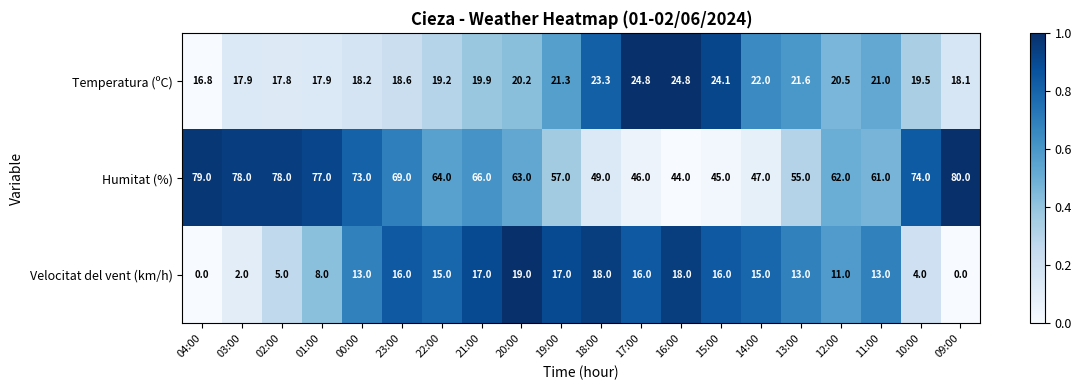

What is the sum of all Velocitat del vent (km/h) values?

236.0